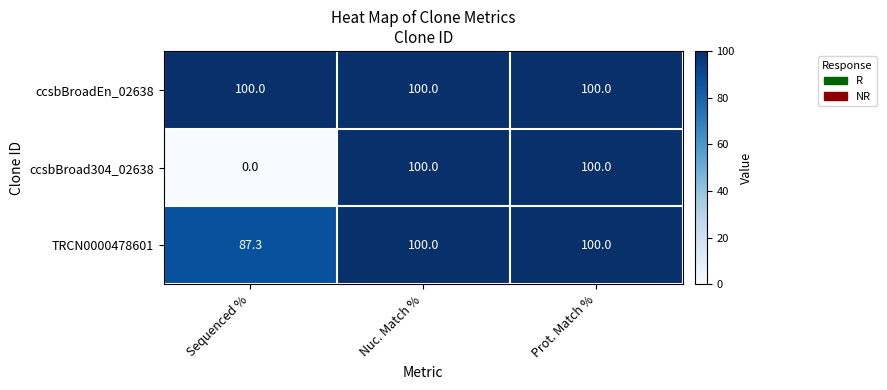

Reading right to left, transcribe all the data shown in this chart.

ccsbBroadEn_02638: 100.0	100.0	100.0
ccsbBroad304_02638: 100.0	100.0	0.0
TRCN0000478601: 100.0	100.0	87.3